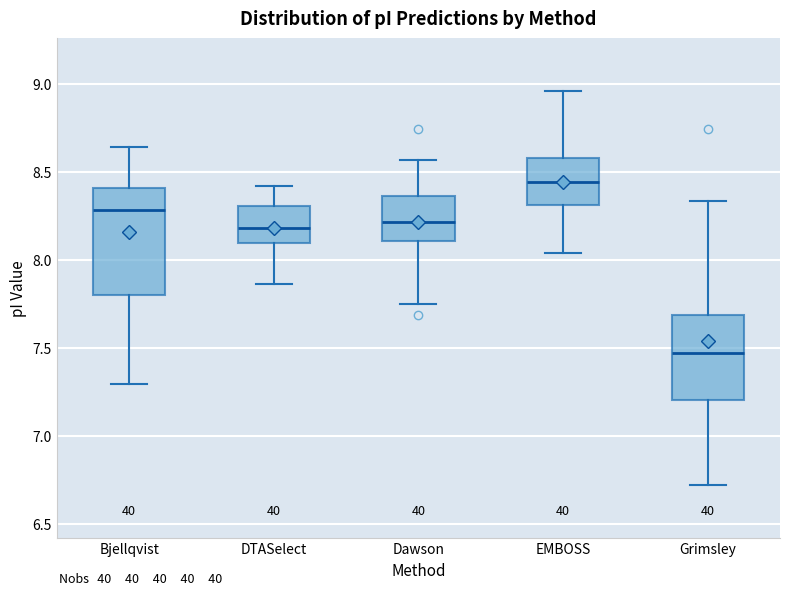

Reading left to right, transcribe this box plot: for each box, give where its median line is, the range the box spans, and where its two whiskers end, as read against the y-axis. The values are not printed on the chart, so give them approximately, as read against the axis.

Bjellqvist: median 8.30, box 7.80 to 8.40, whiskers 7.30 to 8.65
DTASelect: median 8.20, box 8.10 to 8.30, whiskers 7.85 to 8.40
Dawson: median 8.20, box 8.10 to 8.35, whiskers 7.75 to 8.55
EMBOSS: median 8.45, box 8.30 to 8.60, whiskers 8.05 to 8.95
Grimsley: median 7.45, box 7.20 to 7.70, whiskers 6.70 to 8.35